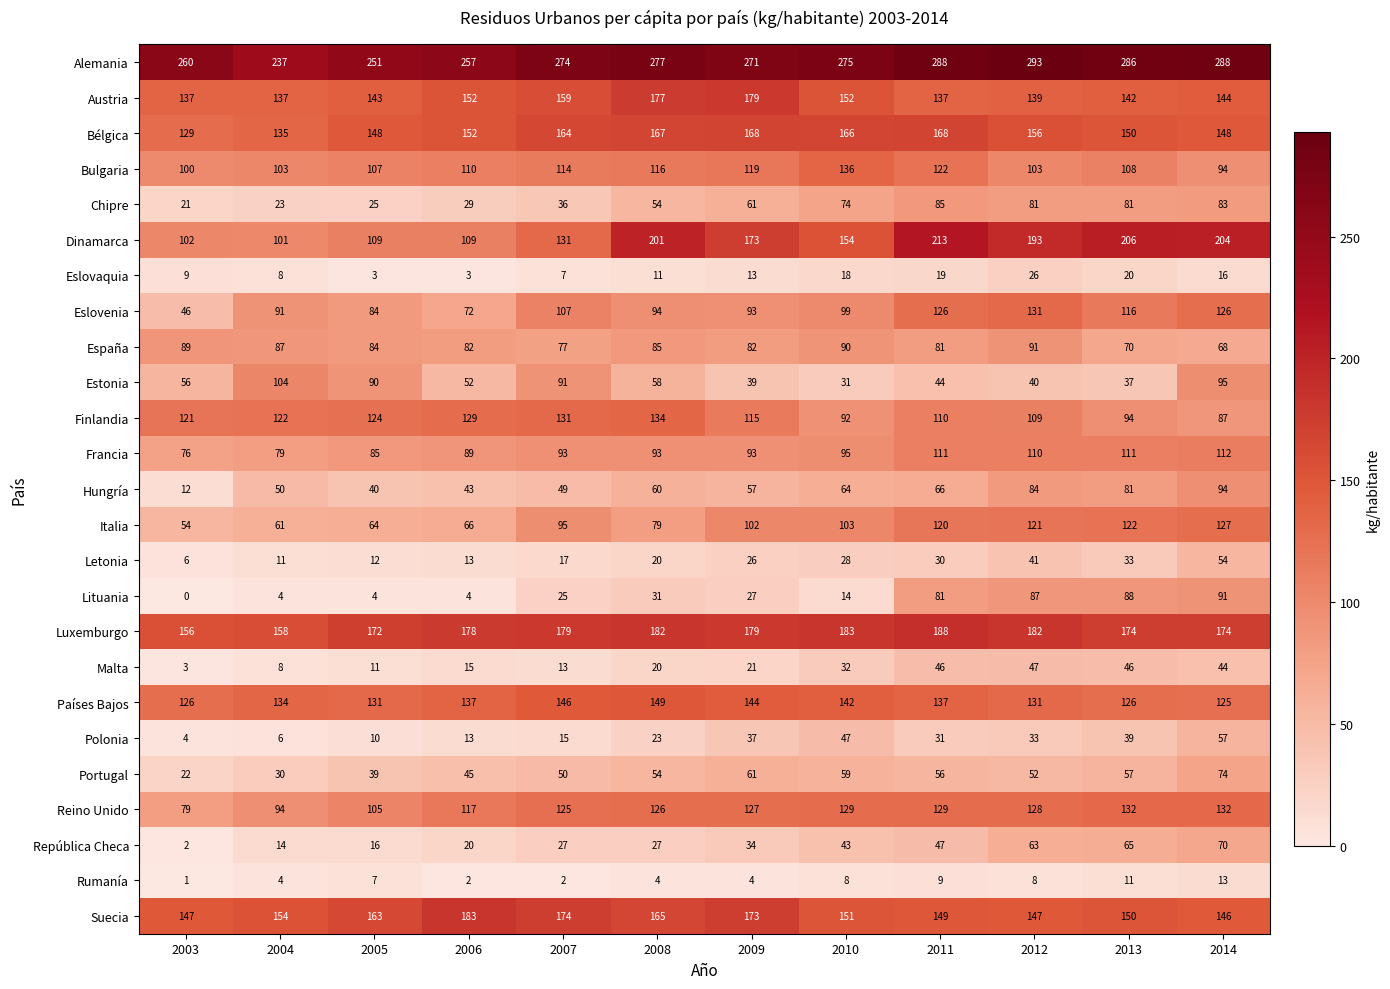

The Portugal series shows 29 at 2014. True or false?

False